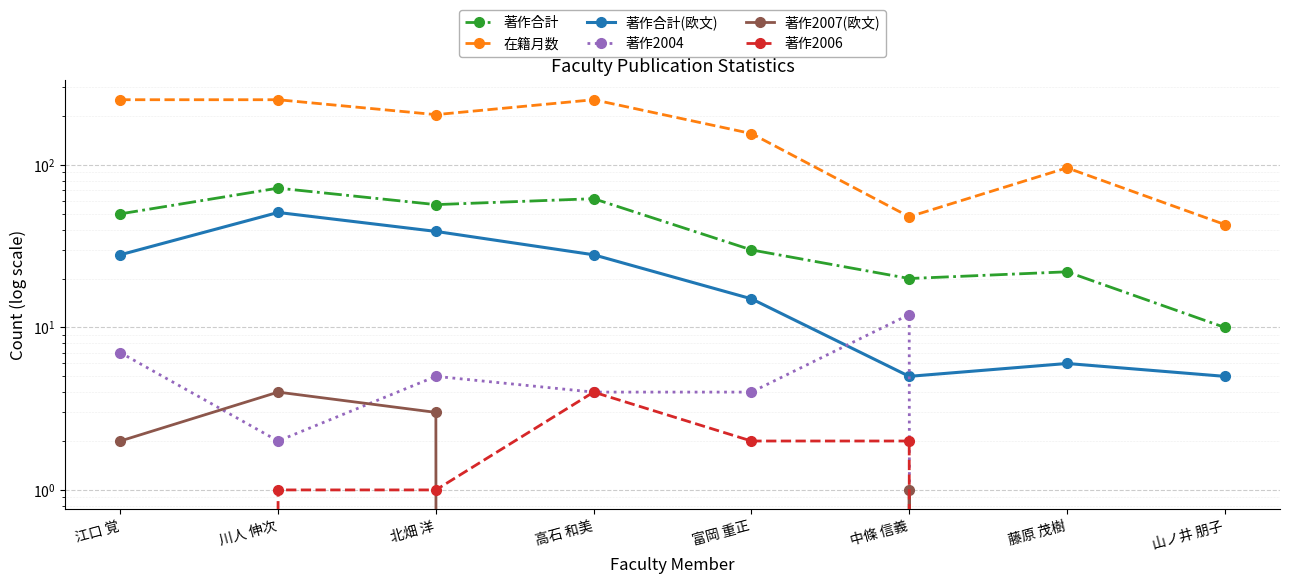

True or false: 在籍月数 and 著作2006 intersect in this chart.

False